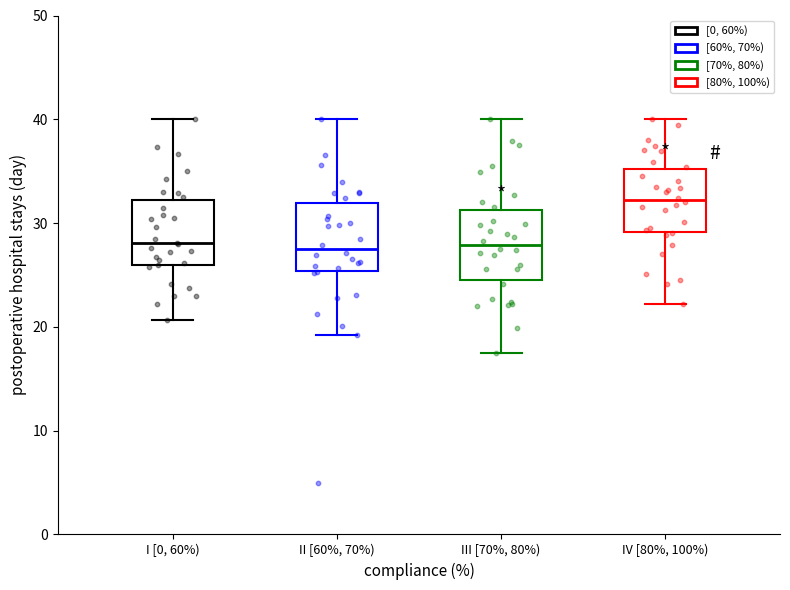

Reading left to right, read every box against the y-axis: the position of its median line, the range the box covers, and the ends of its whiskers. The values are not printed on the chart, so give them approximately, as read against the axis.

I [0, 60%): median 28, box 26 to 32, whiskers 21 to 40
II [60%, 70%): median 27, box 25 to 32, whiskers 19 to 40
III [70%, 80%): median 28, box 25 to 31, whiskers 18 to 40
IV [80%, 100%): median 32, box 29 to 35, whiskers 22 to 40